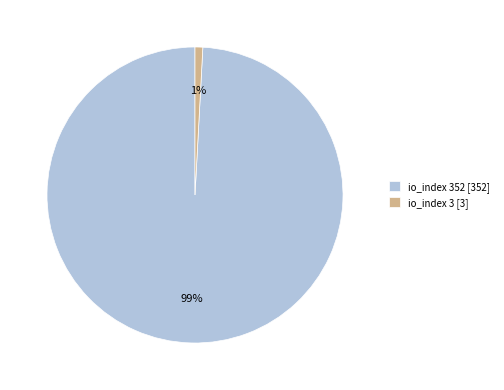

What is the largest slice in the pie chart?

io_index 352 [352]